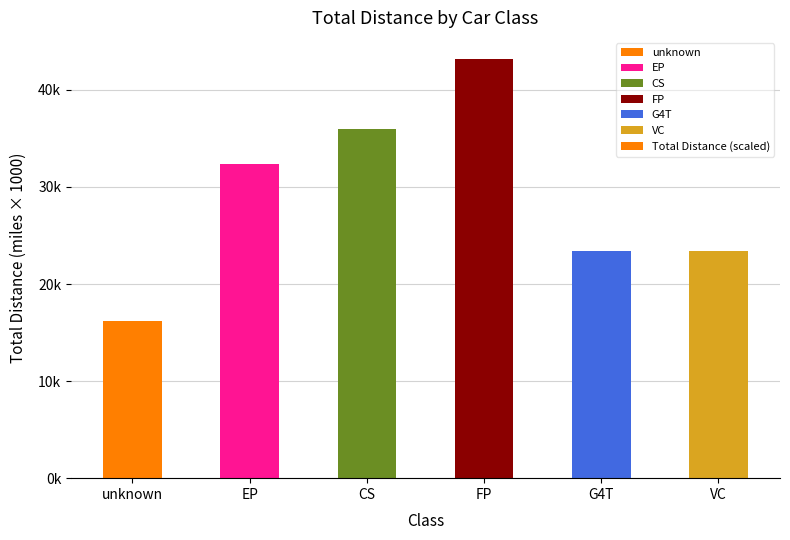

What is the difference between the values at VC and unknown?

7200